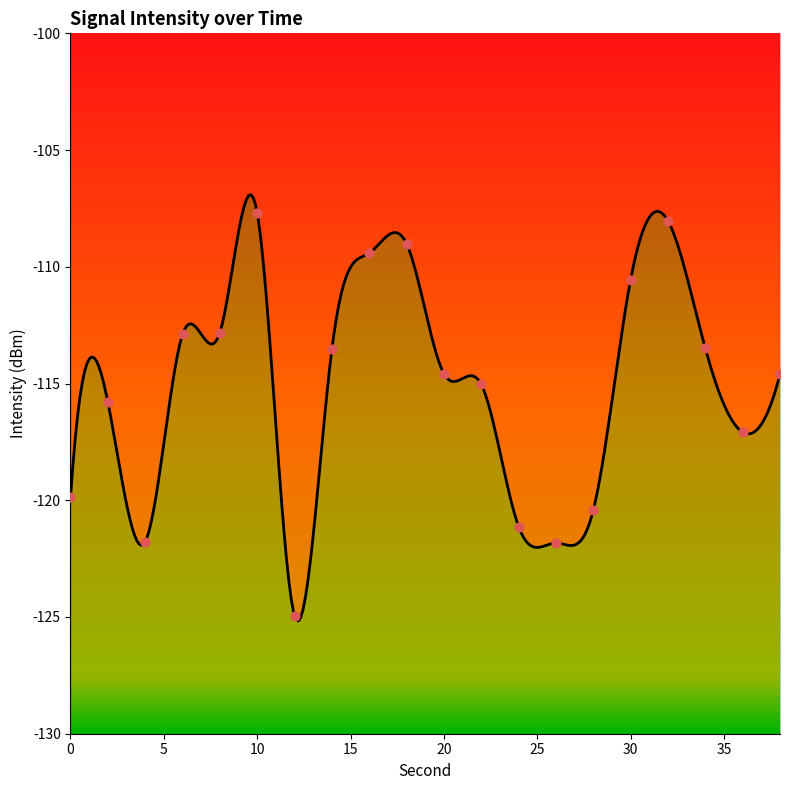

What is the change in value from 18 to 32?

+1.0